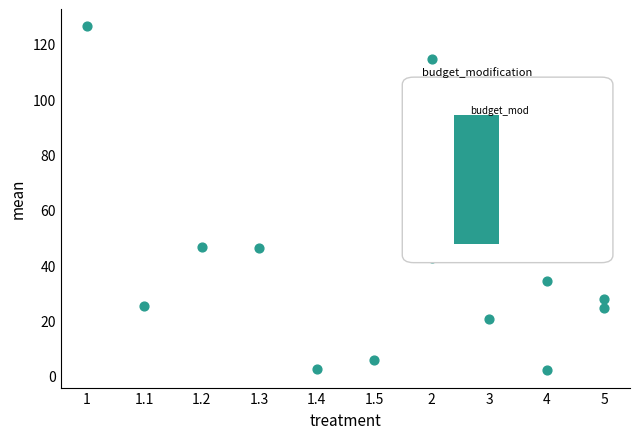

What is the range of Y values (max minus min)?

124.5